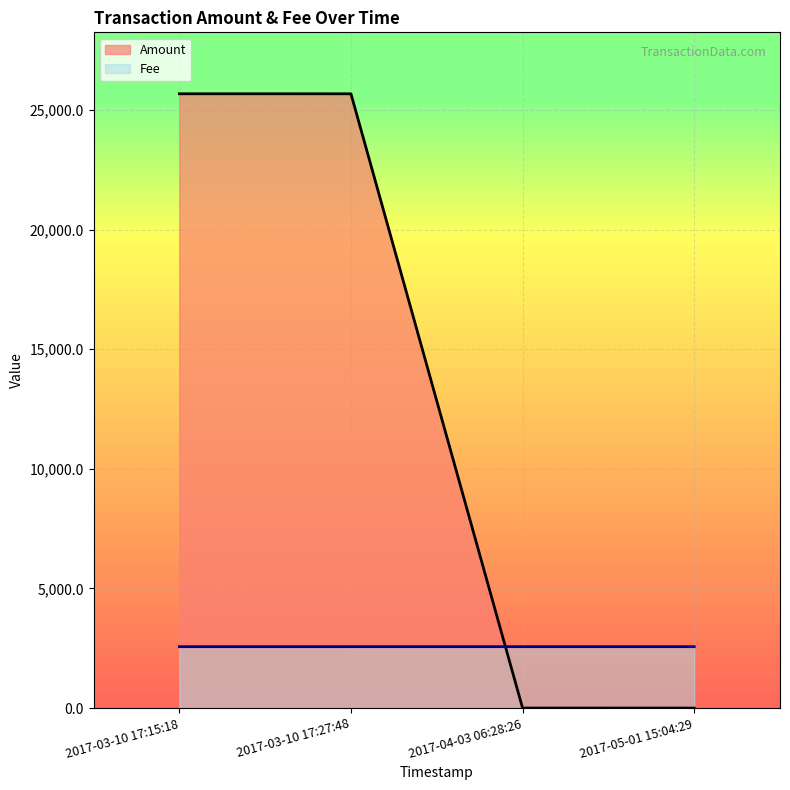

What is the greatest value displayed?

25672.4